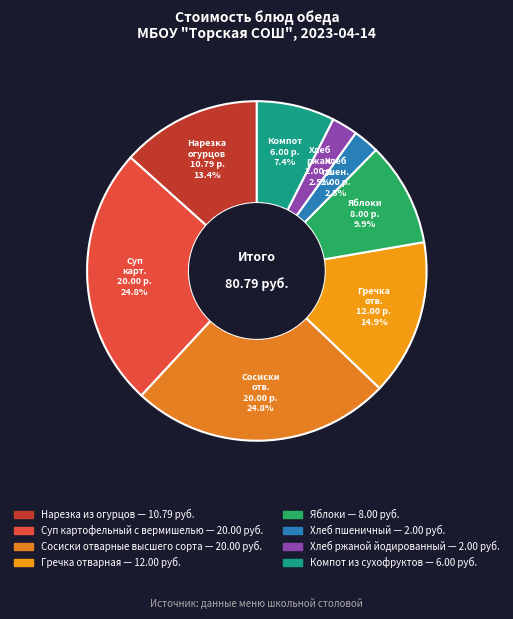

Approximately how many times larger is the value at Хлеб пшеничный compared to Суп картофельный с вермишелью?

0.1